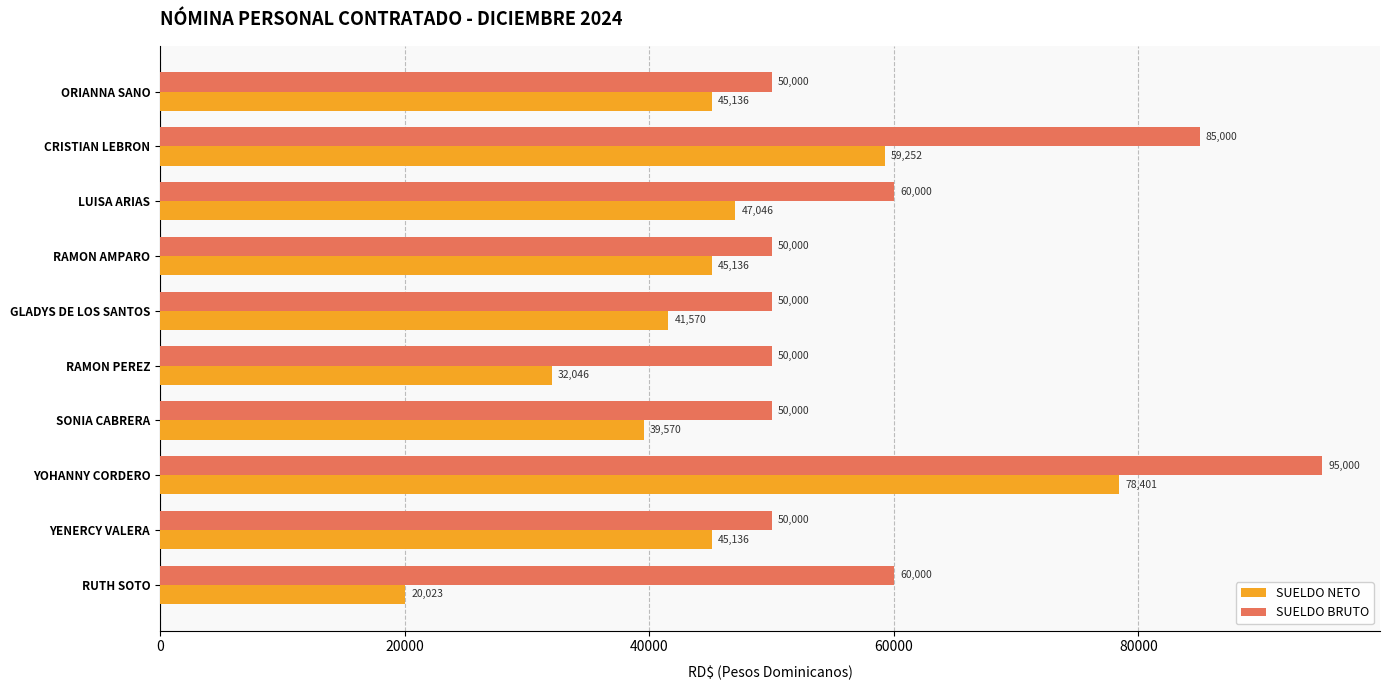

What is the sum of all SUELDO NETO values?

453316.9